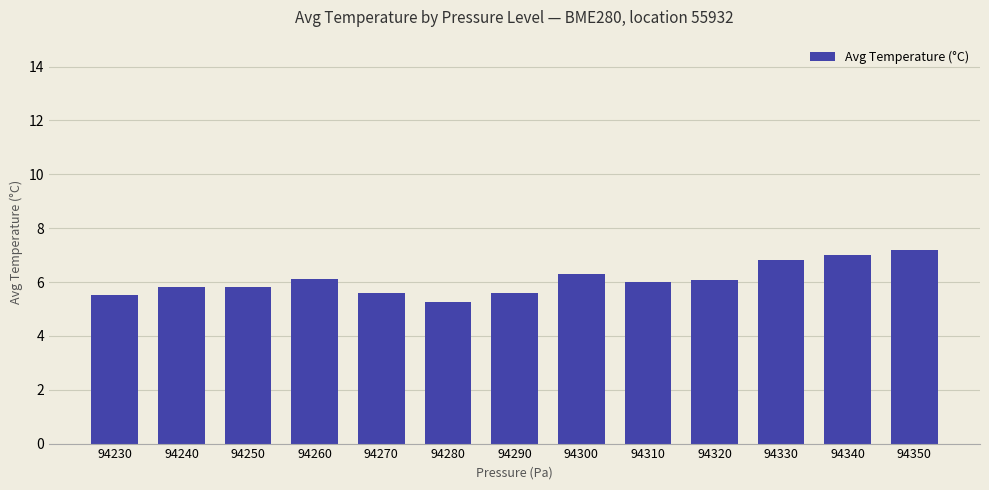

What is the difference between the second highest and second lowest values?

1.5